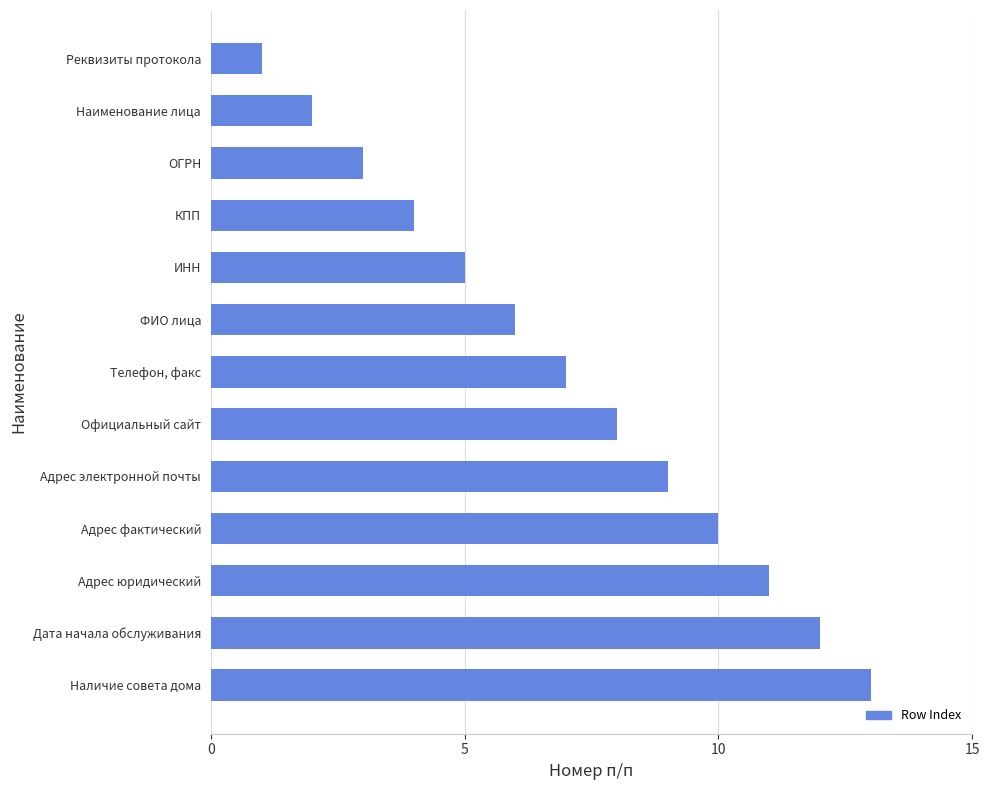

What is the minimum value shown in the chart?

1